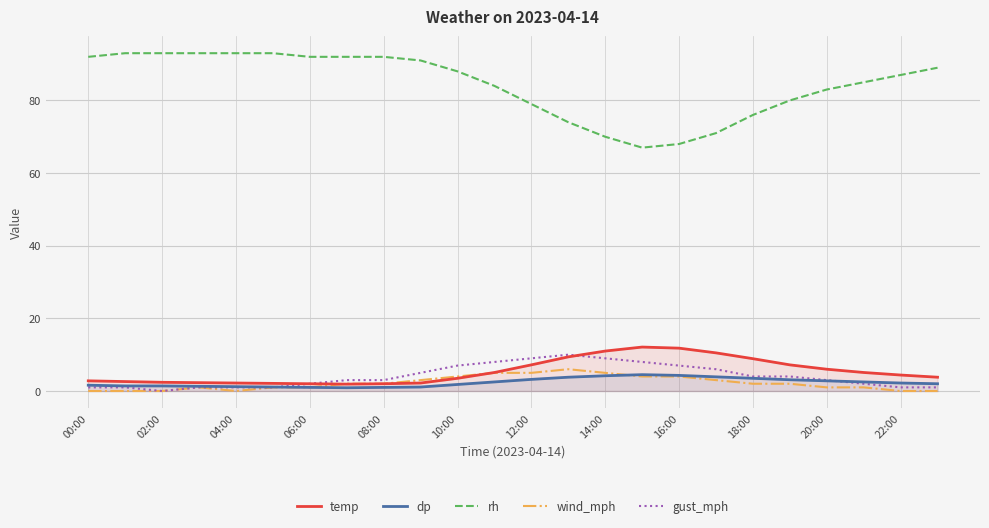

What is the maximum value for wind_mph?

6.0